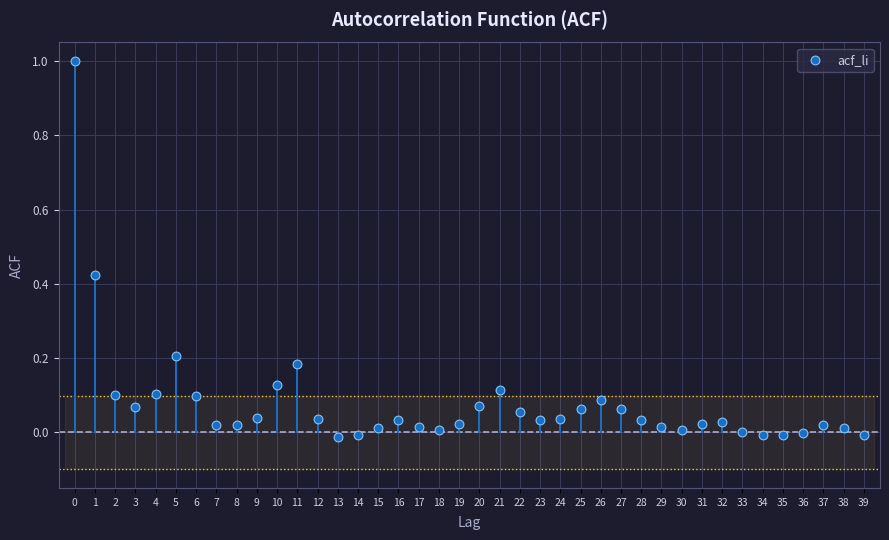

What is the range of Y values (max minus min)?

1.0